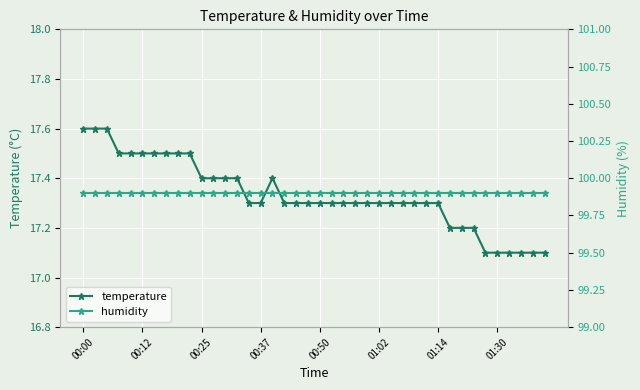

True or false: humidity has more than 1 points higher than both neighbors.

False